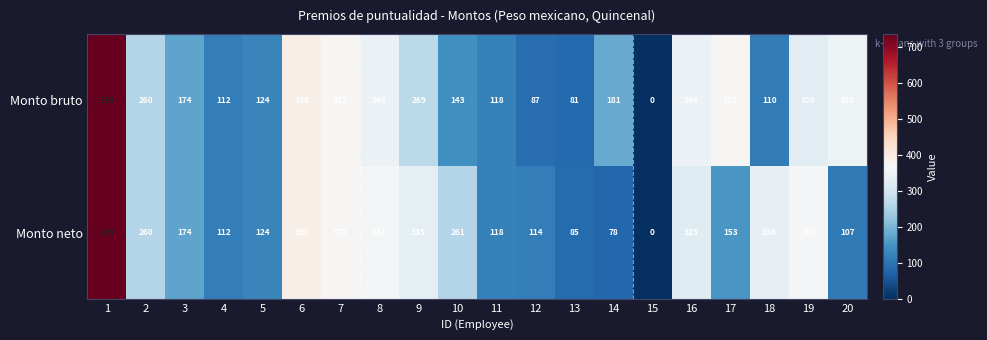

True or false: Monto bruto has a value of 372 at 7.

True